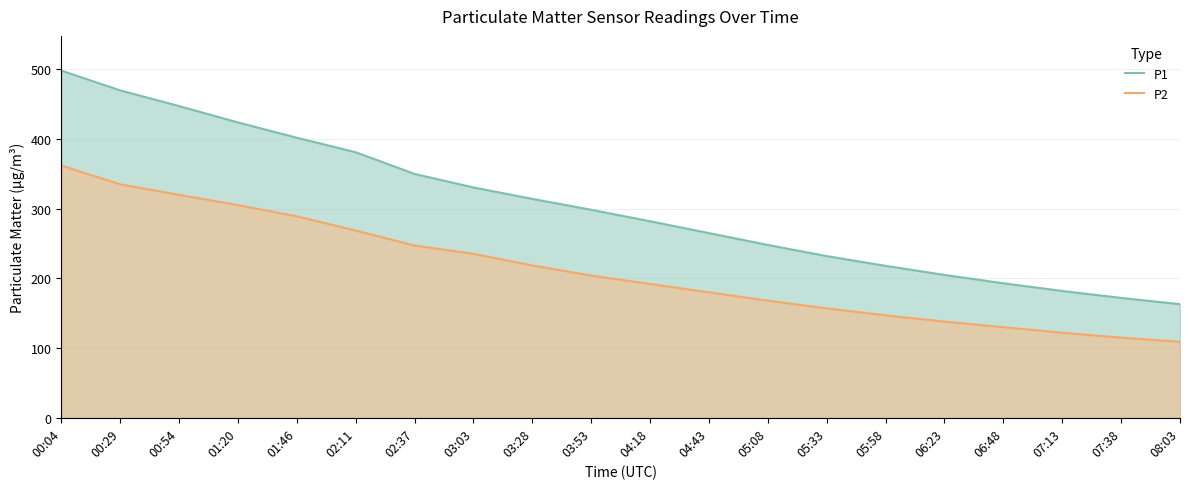

Which has a higher value, 04:43 or 07:13?

04:43